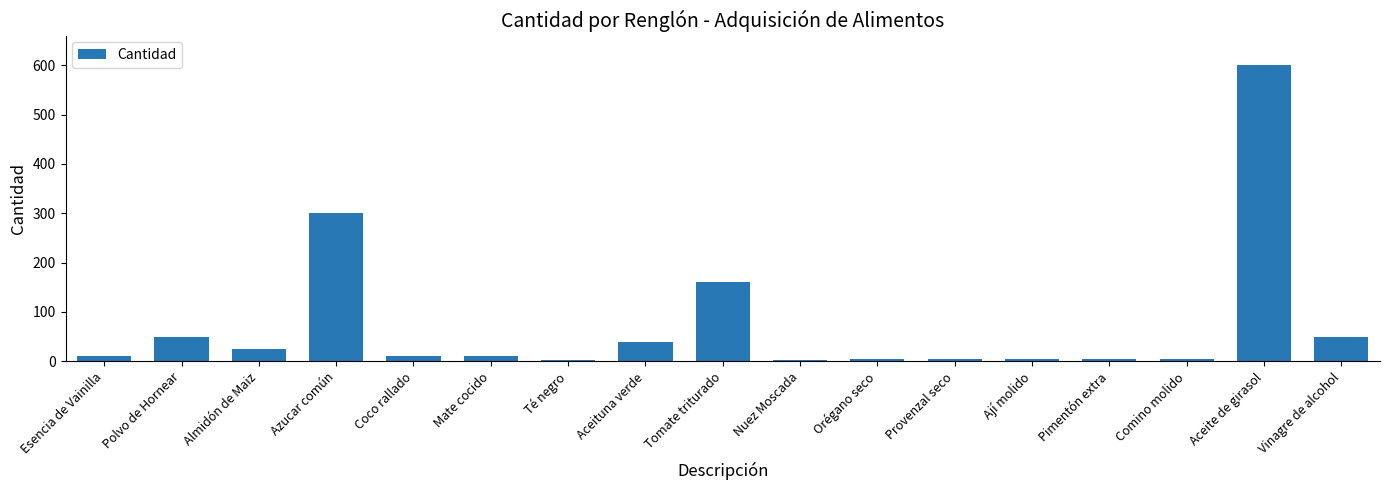

What is the value of the 12th bar from the left?

5